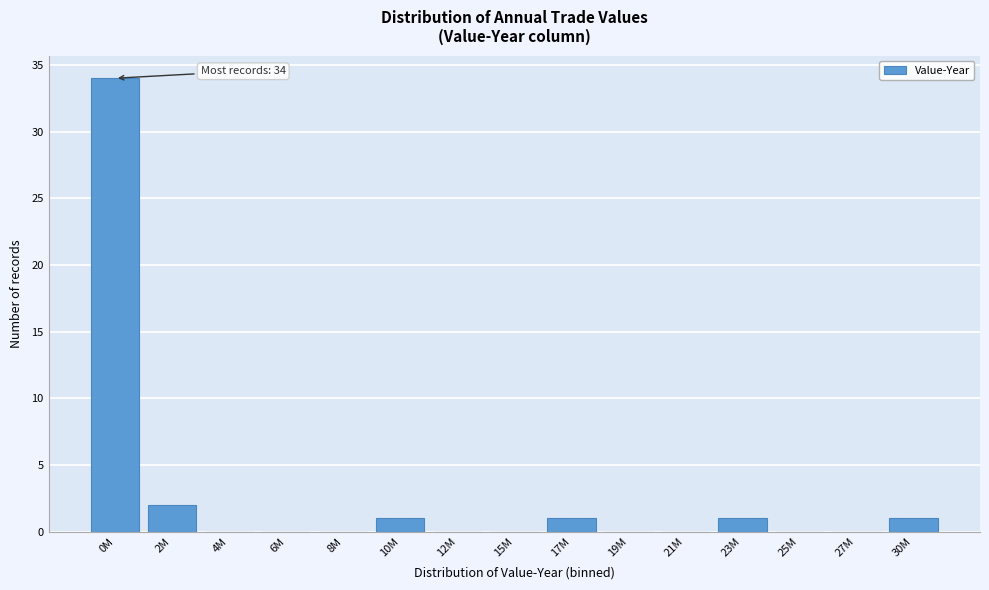

Reading left to right, list all the values displayed in this chart.

0M=34	2M=2	4M=0	6M=0	8M=0	10M=1	12M=0	15M=0	17M=1	19M=0	21M=0	23M=1	25M=0	27M=0	30M=1